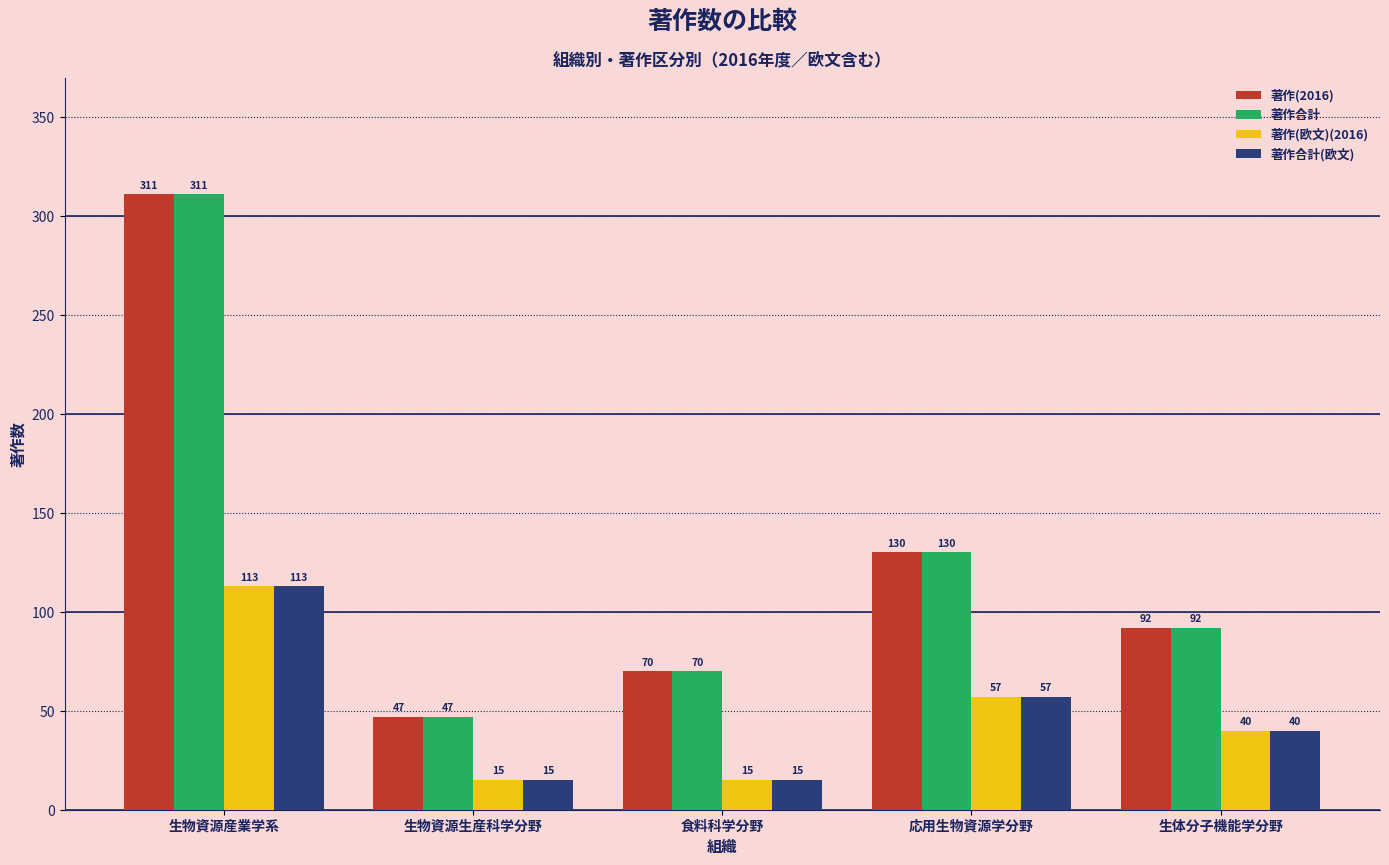

What is the highest value of the 著作合計(欧文) series?

113